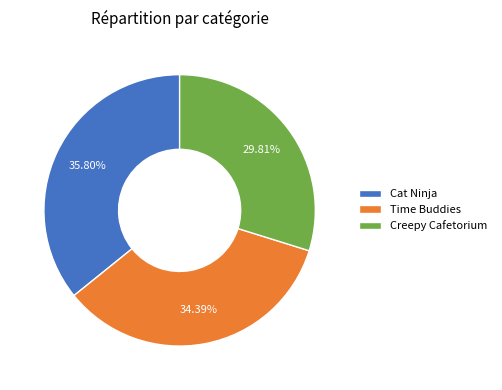

Which has a higher value, Creepy Cafetorium or Time Buddies?

Time Buddies